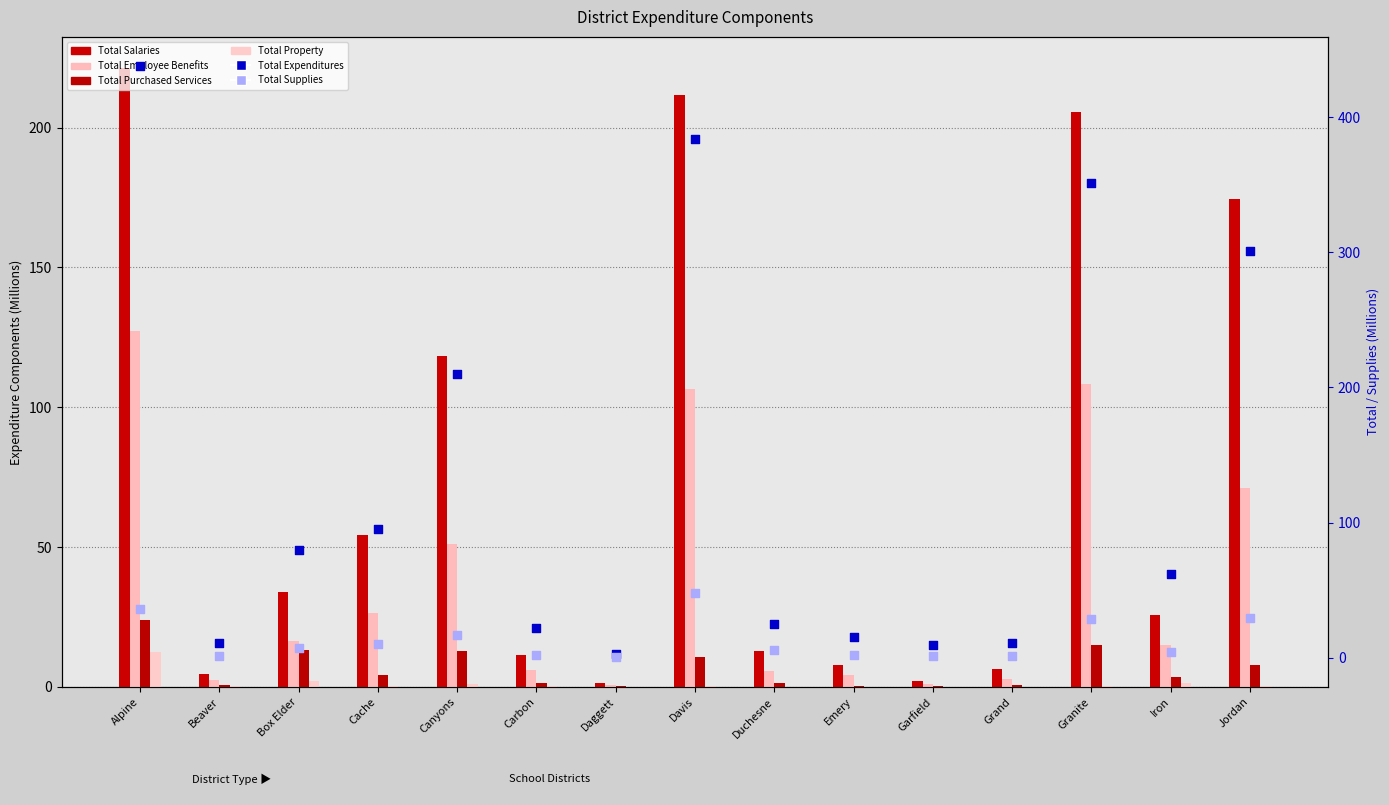

Which series reaches the minimum Y coordinate?

Total Property